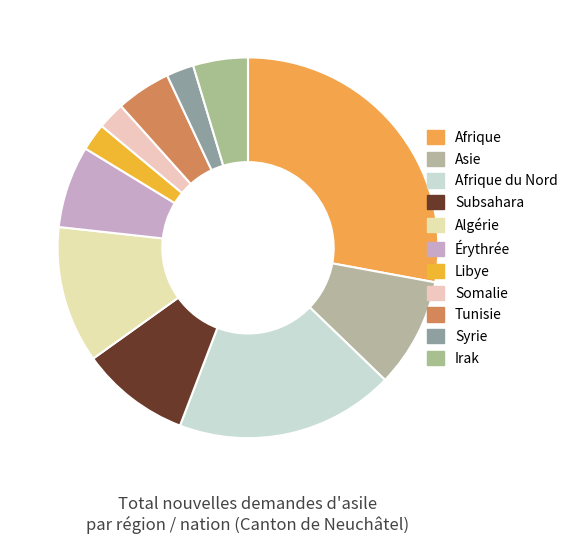

What is the largest slice in the pie chart?

Afrique